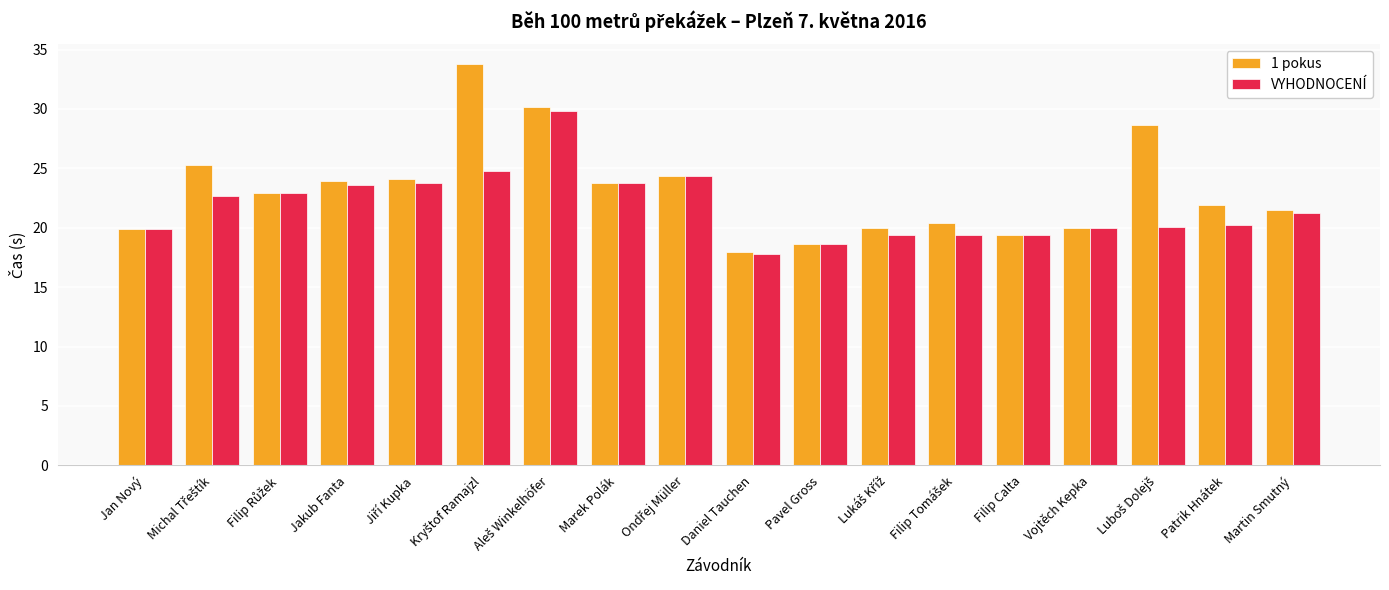

What is the total value across all series at Daniel Tauchen?

35.7